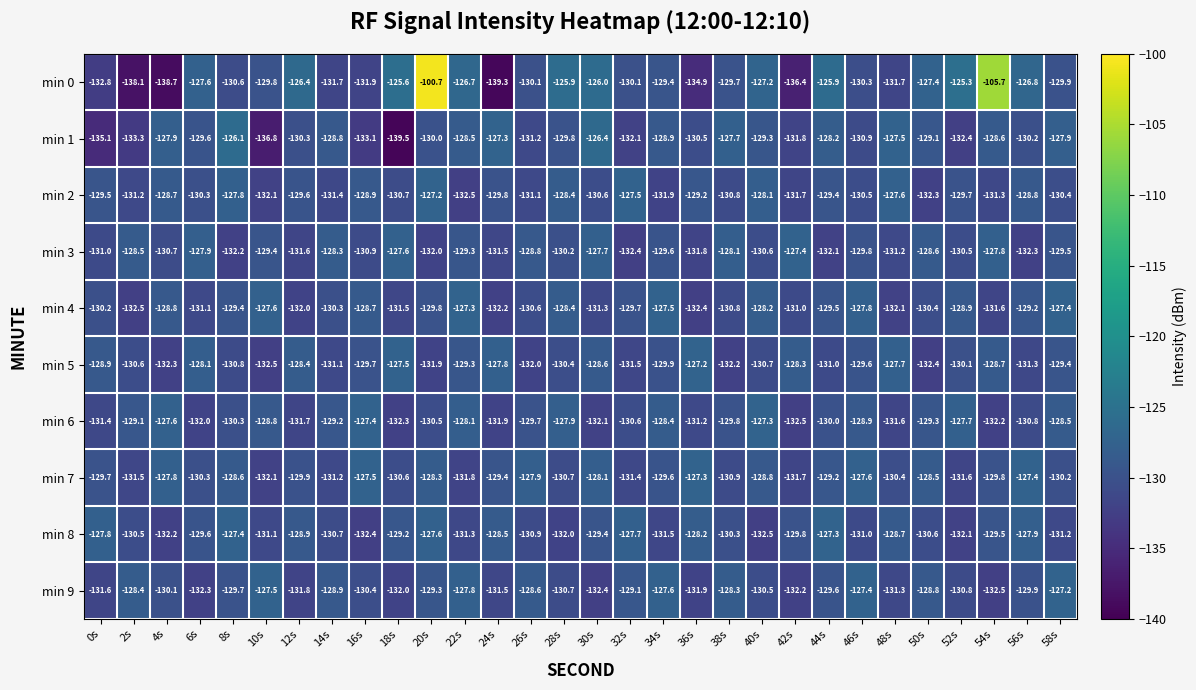

Which label corresponds to the smallest value in the chart?

18s